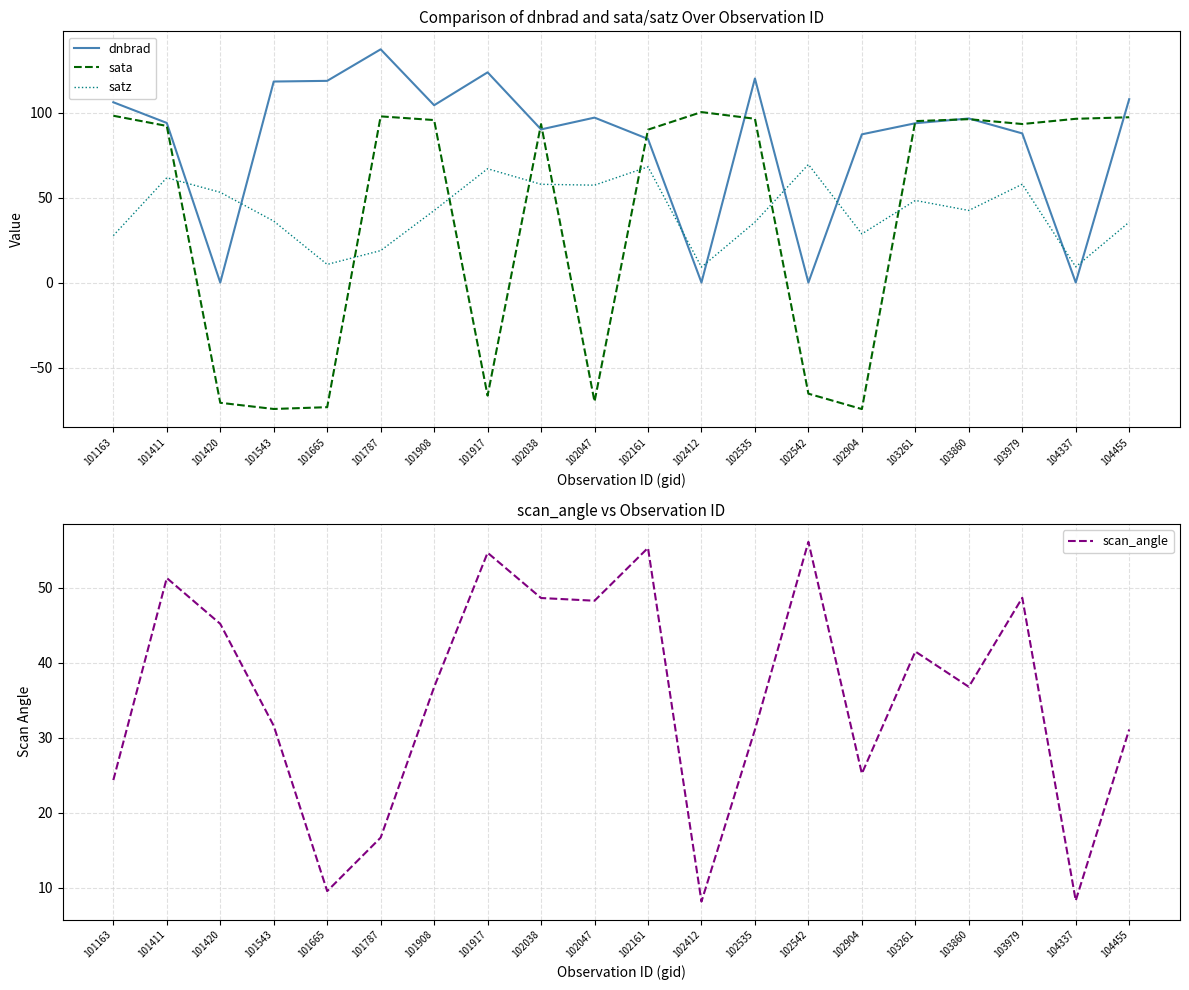

What is the approximate value of sata at 102904?

-74.3